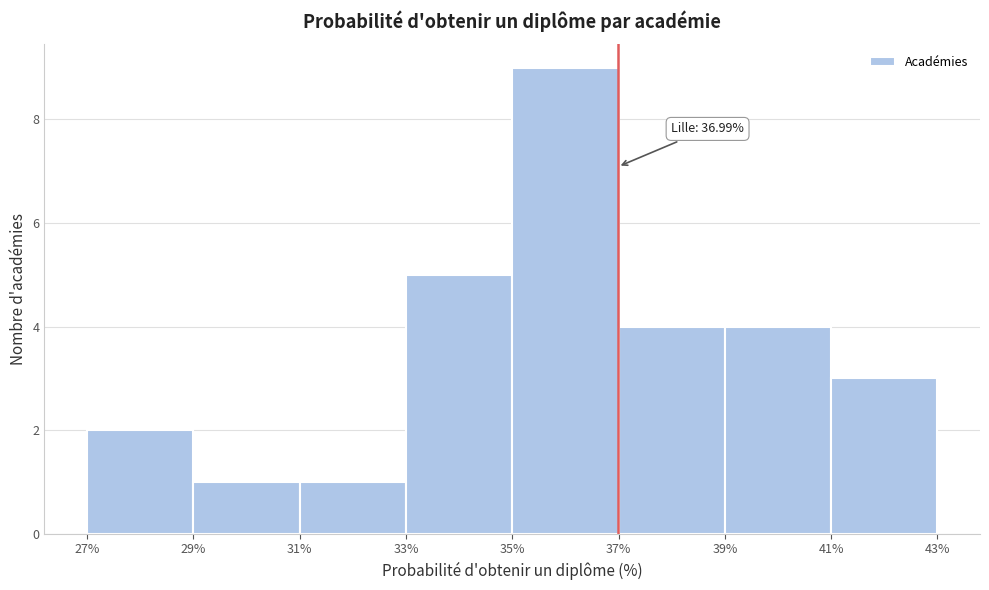

Which range on the x-axis has the tallest bar?

35% to 37%